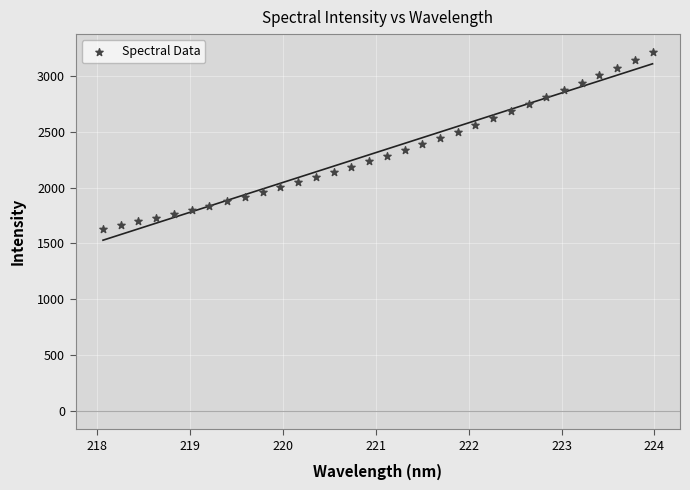

What is the range of Y values (max minus min)?

1579.1